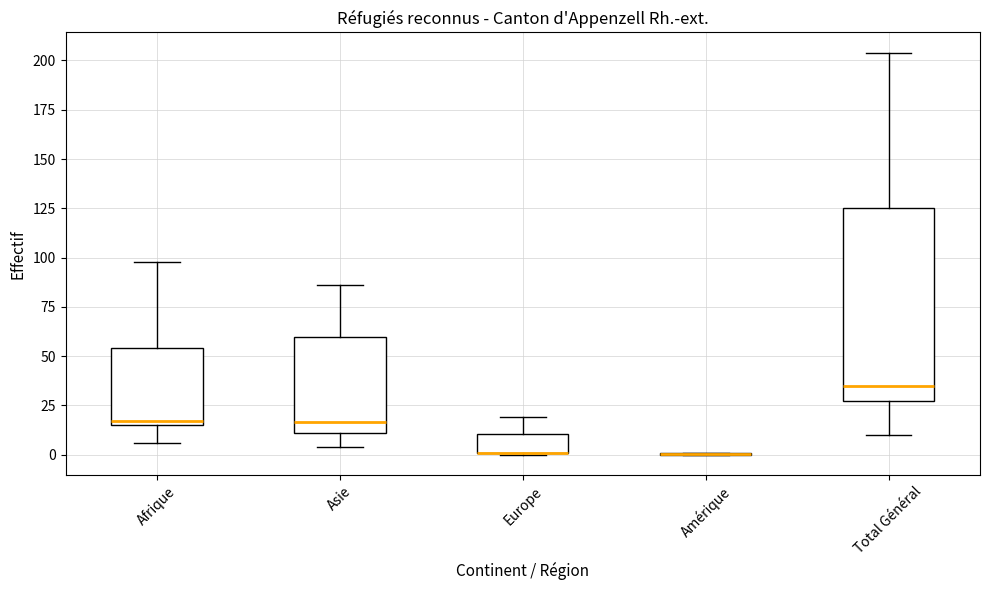

Reading left to right, transcribe this box plot: for each box, give where its median line is, the range the box spans, and where its two whiskers end, as read against the y-axis. The values are not printed on the chart, so give them approximately, as read against the axis.

Afrique: median 15 (just above the box's lower edge), box 15 to 55, whiskers 5 to 100
Asie: median 15, box 10 to 60, whiskers 5 to 85
Europe: median 0 (drawn on the box's lower edge), box 0 to 10, whiskers 0 to 20
Amérique: box collapsed to a line at 0, whiskers 0 to 0
Total Général: median 35, box 25 to 125, whiskers 10 to 205